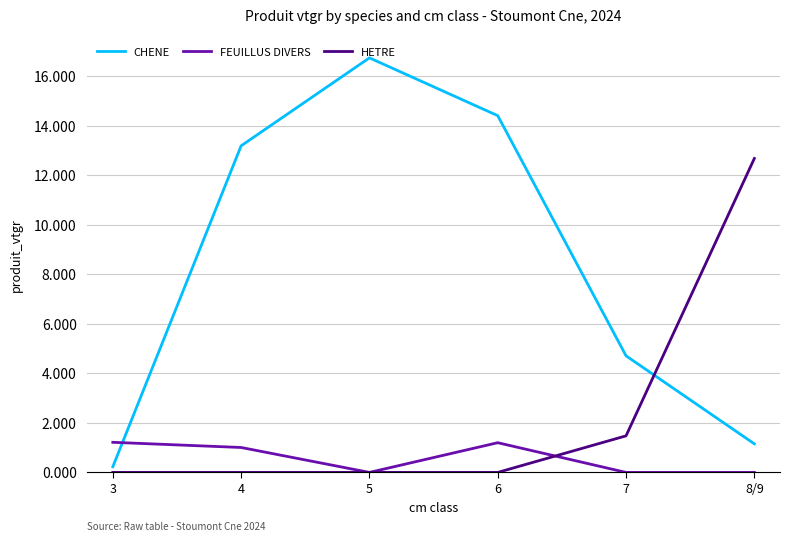

What is the difference between the second highest and minimum values in the HETRE series?

1.5